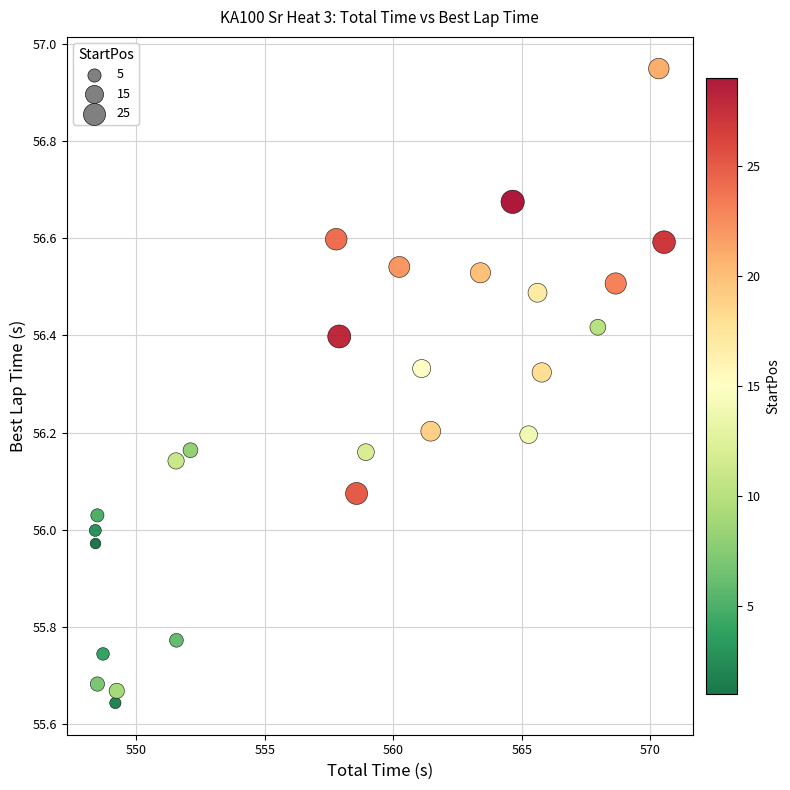

What is the range of X values (max minus min)?

22.1